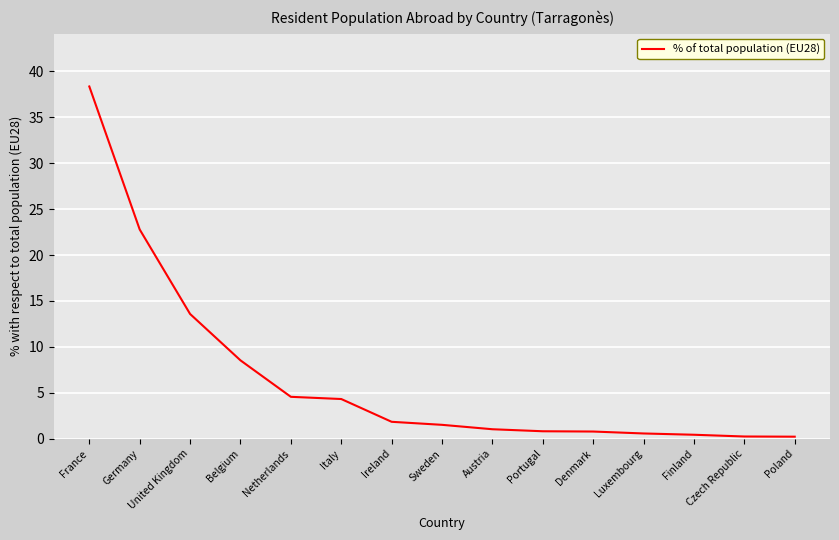

What position from the left is Czech Republic?

14